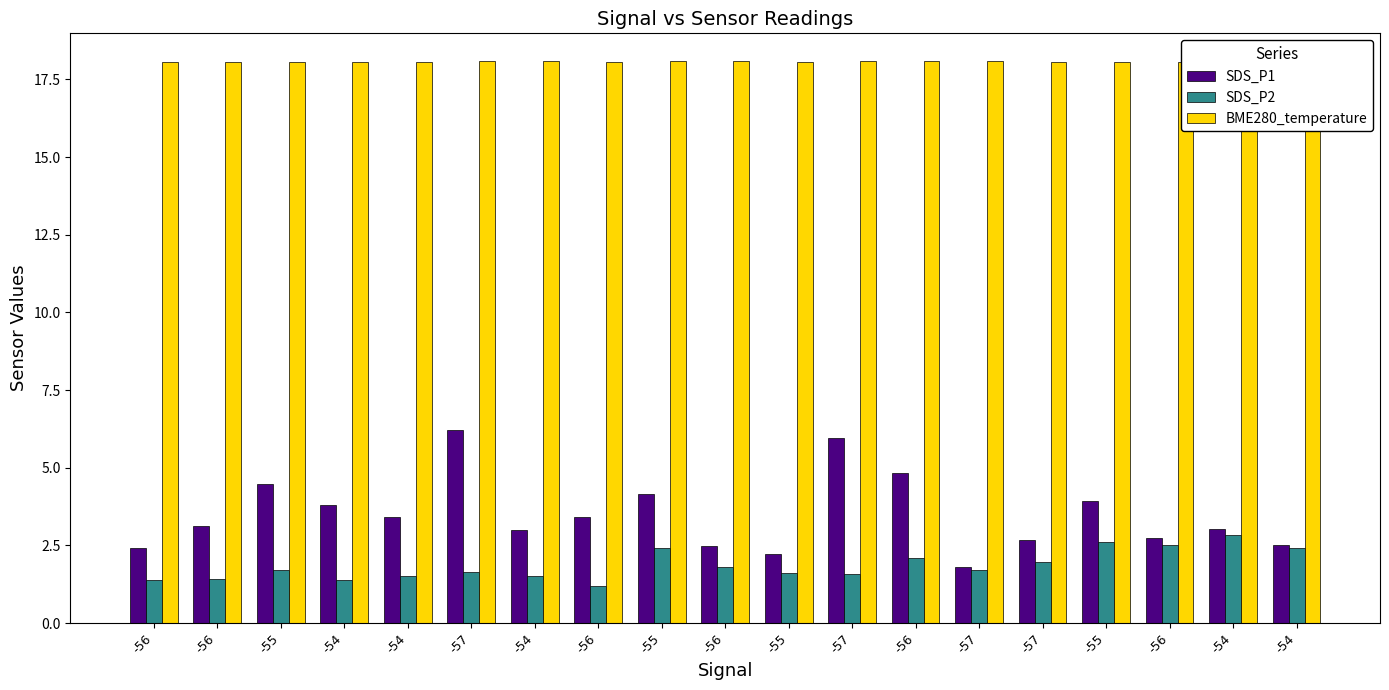

What is the value of the SDS_P1 bar at the 19th from the left?

3.8